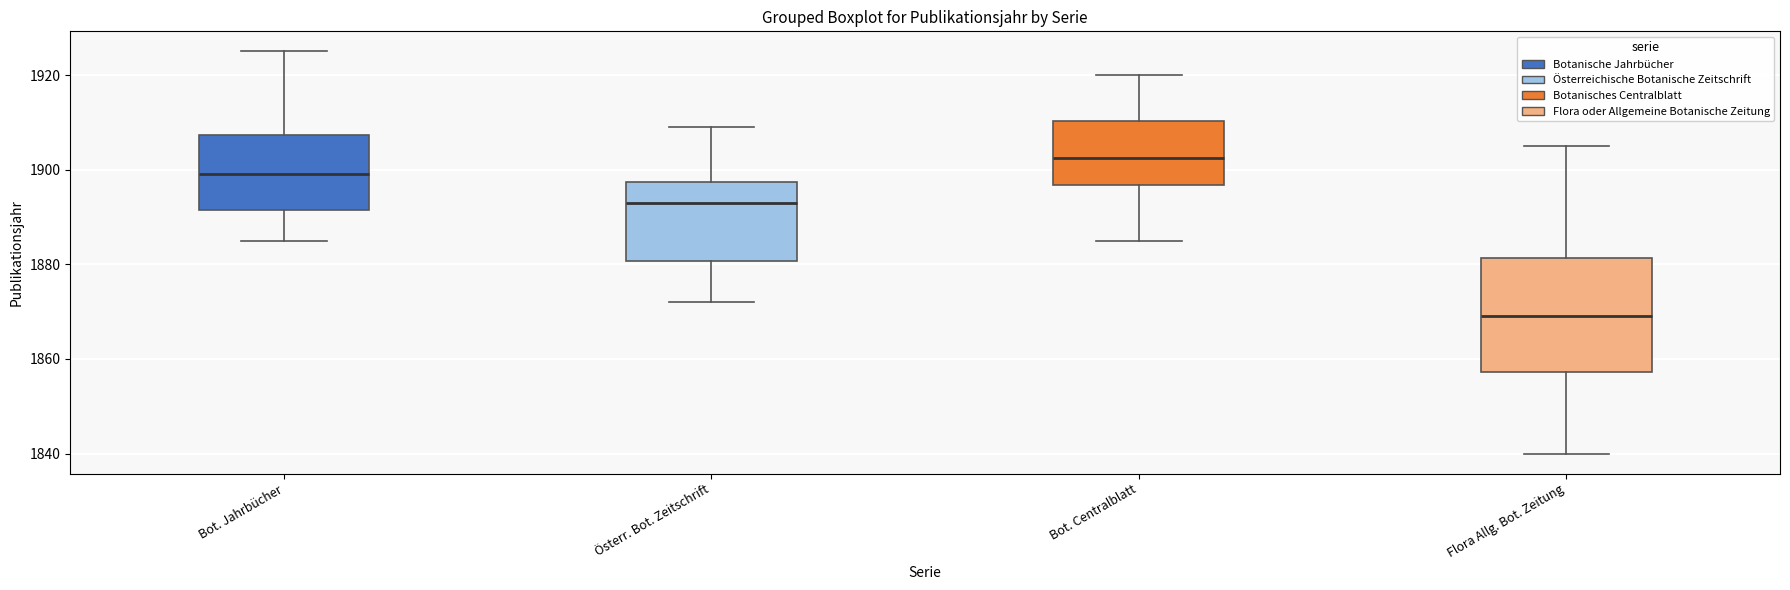

Reading left to right, transcribe this box plot: for each box, give where its median line is, the range the box spans, and where its two whiskers end, as read against the y-axis. The values are not printed on the chart, so give them approximately, as read against the axis.

Bot. Jahrbücher: median 1900, box 1892 to 1908, whiskers 1886 to 1926
Österr. Bot. Zeitschrift: median 1894, box 1880 to 1898, whiskers 1872 to 1910
Bot. Centralblatt: median 1902, box 1896 to 1910, whiskers 1886 to 1920
Flora Allg. Bot. Zeitung: median 1870, box 1858 to 1882, whiskers 1840 to 1906